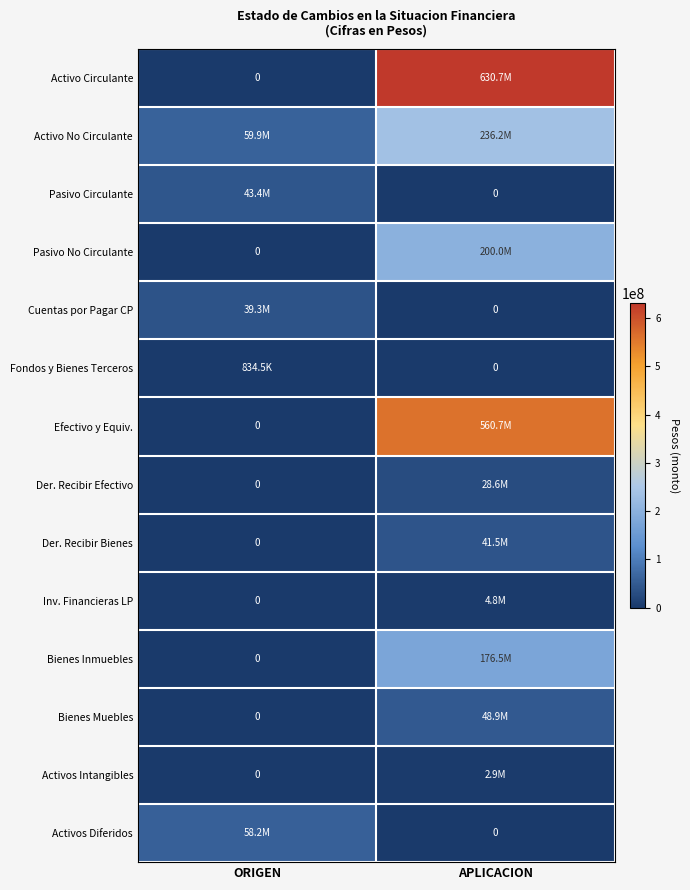

Which category has the highest value across all series?

APLICACION